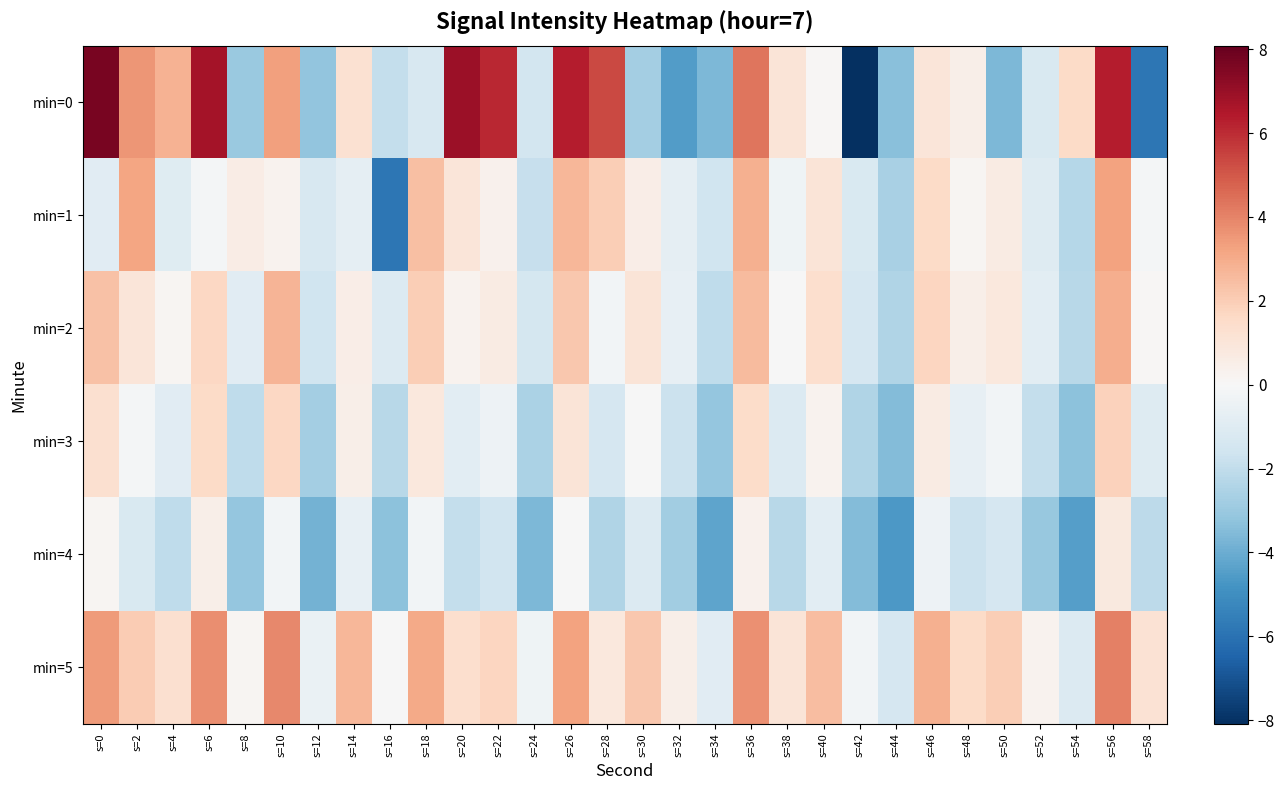

At which category does the chart reach its peak across all series?

s=0